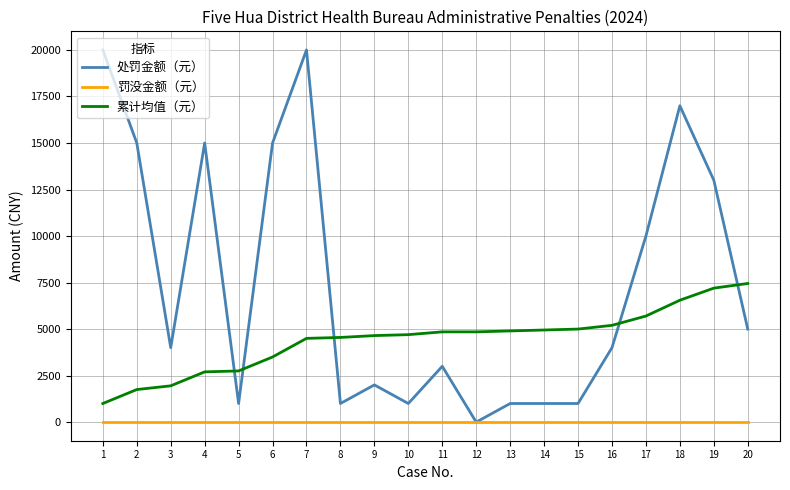

The value of 累计均值（元） at 2 is 3130. True or false?

False